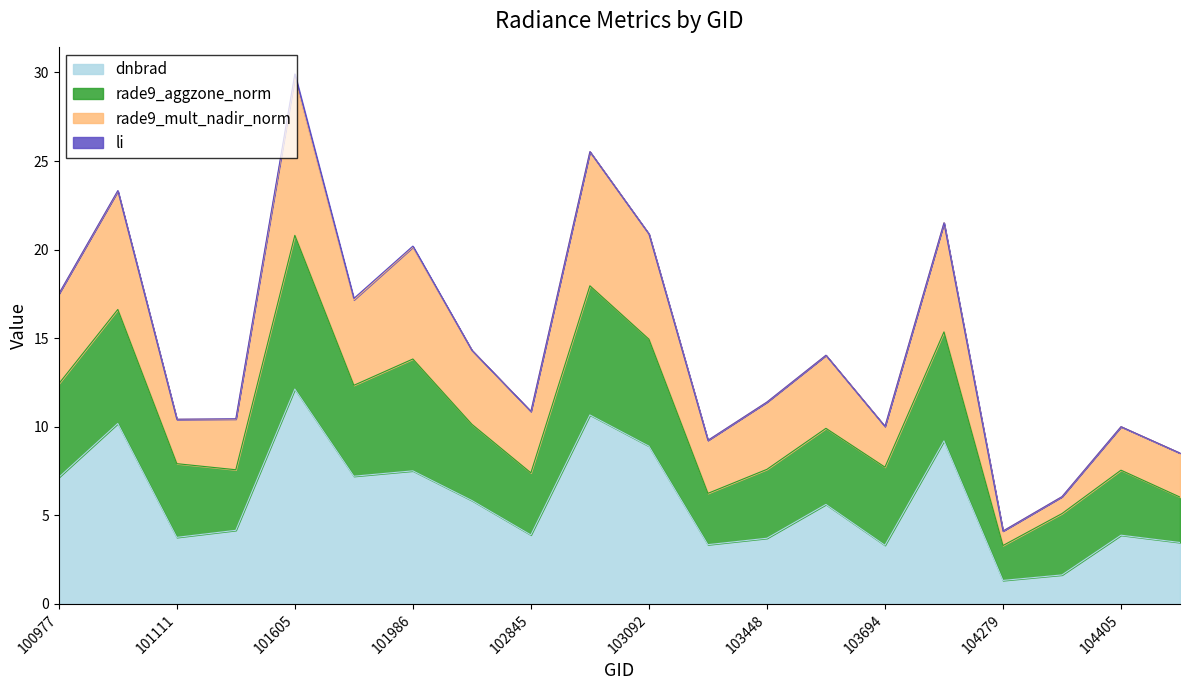

Is it true that rade9_mult_nadir_norm equals 15.5 at 103694?

False